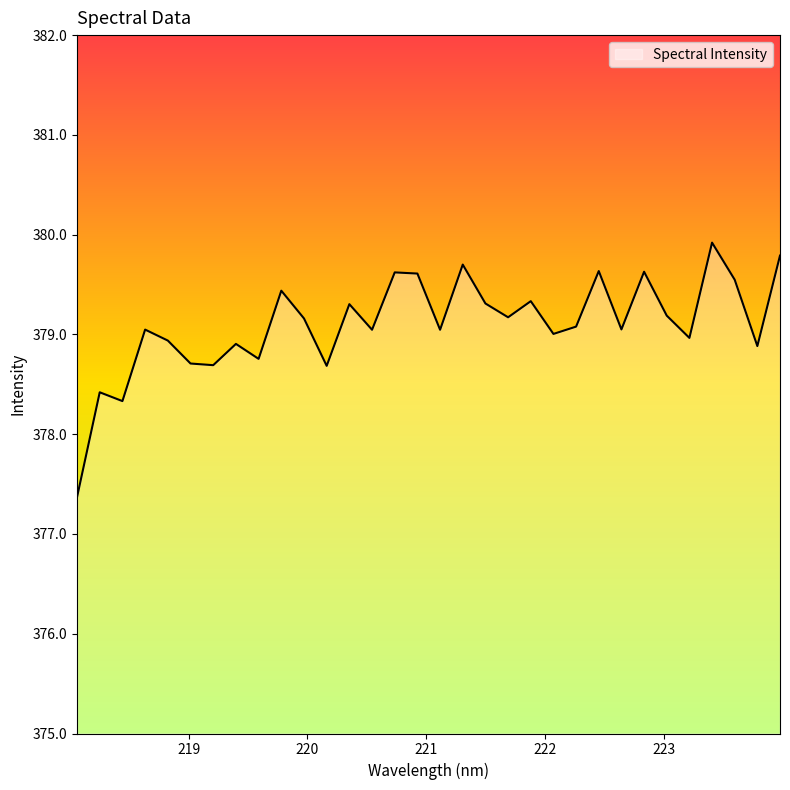

What is the minimum value shown in the chart?

377.4